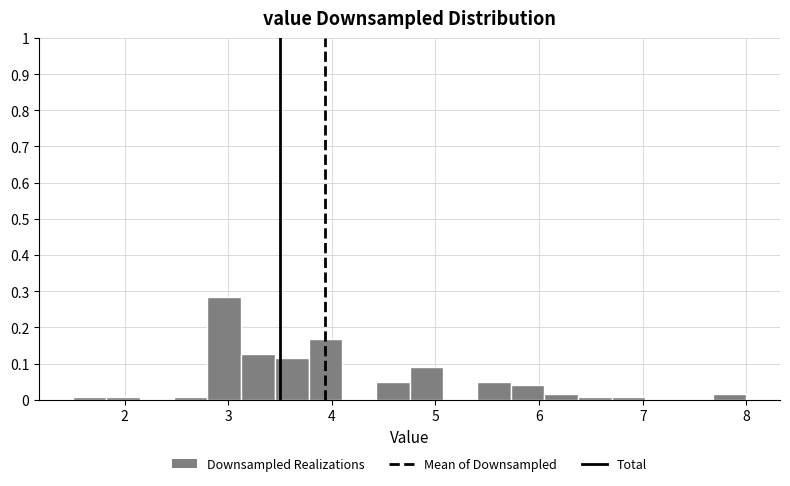

Read against the x-axis, roughly where is the centre of the tallest bar?

3.0